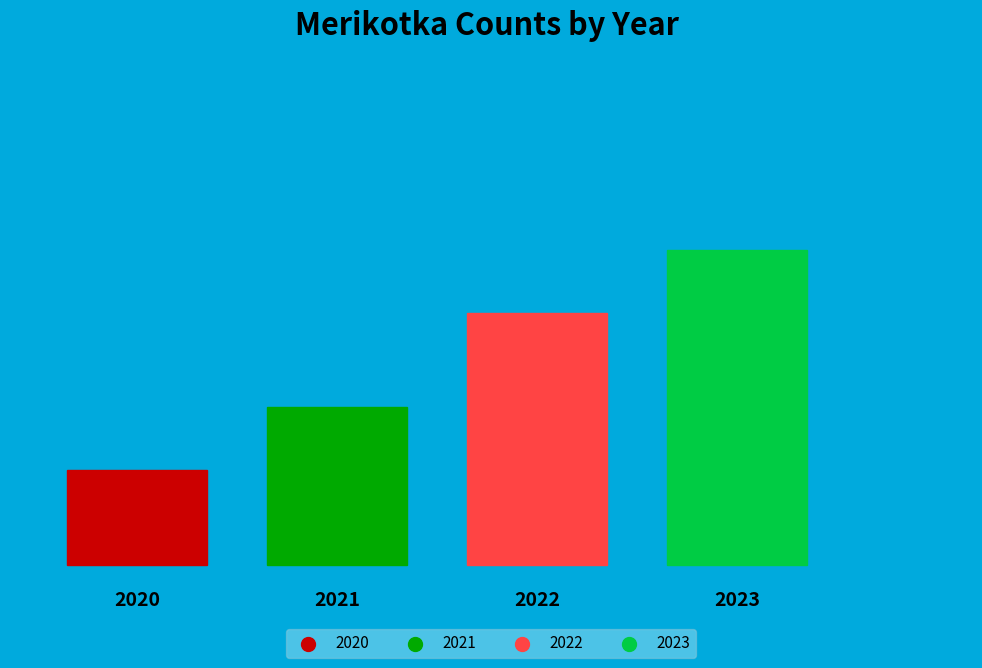

What is the largest slice in the pie chart?

2023